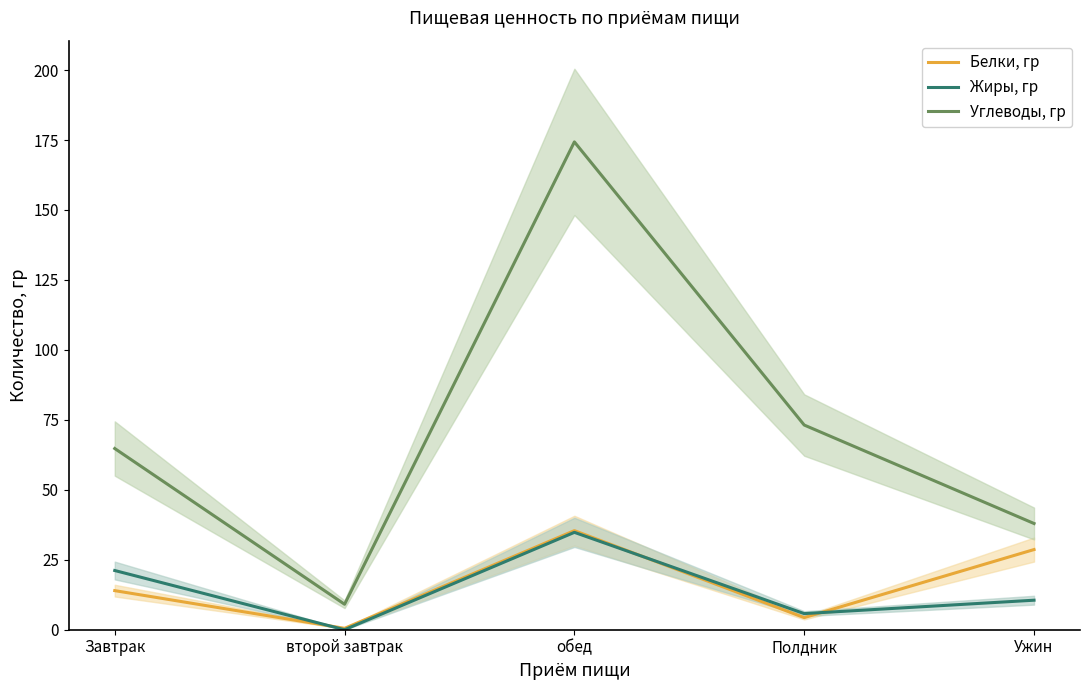

Between Завтрак and Полдник, which is larger?

Завтрак